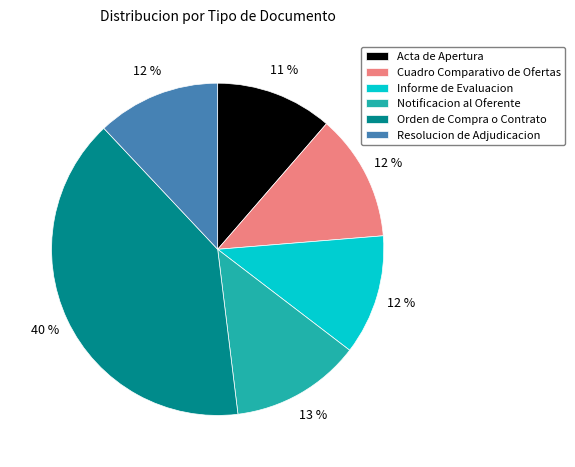

How many slices are in this pie chart?

6